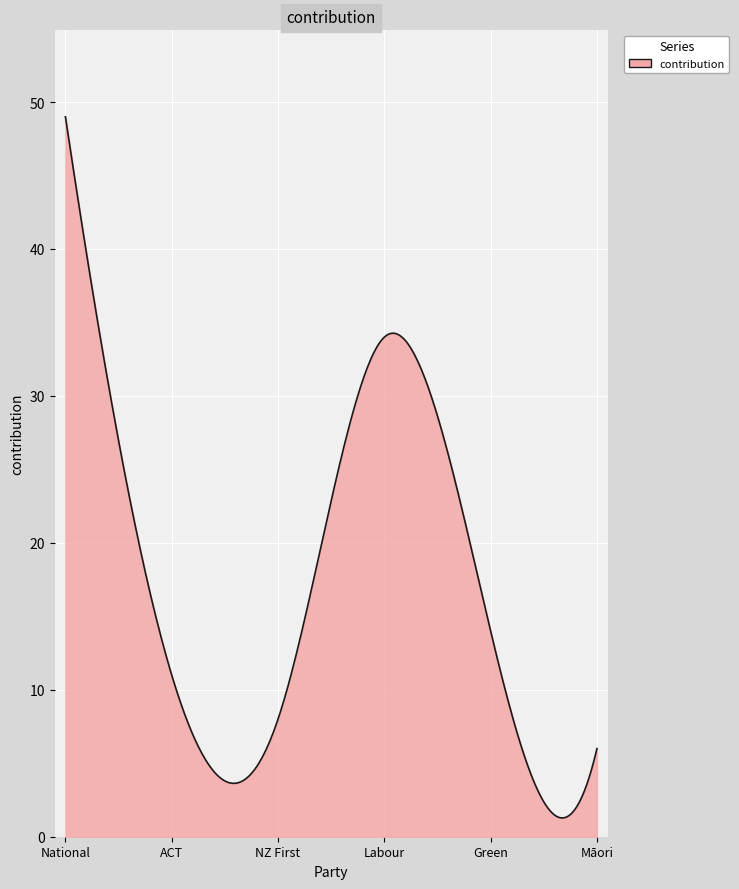

What is the difference between the maximum and minimum values?

47.7